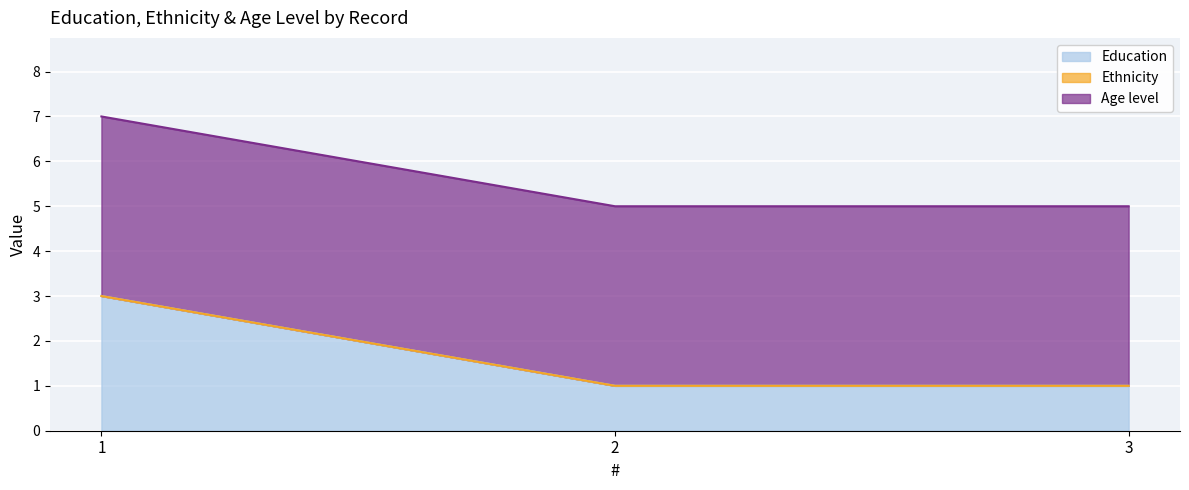

What are all the series names shown in the legend?

Education, Ethnicity, Age level